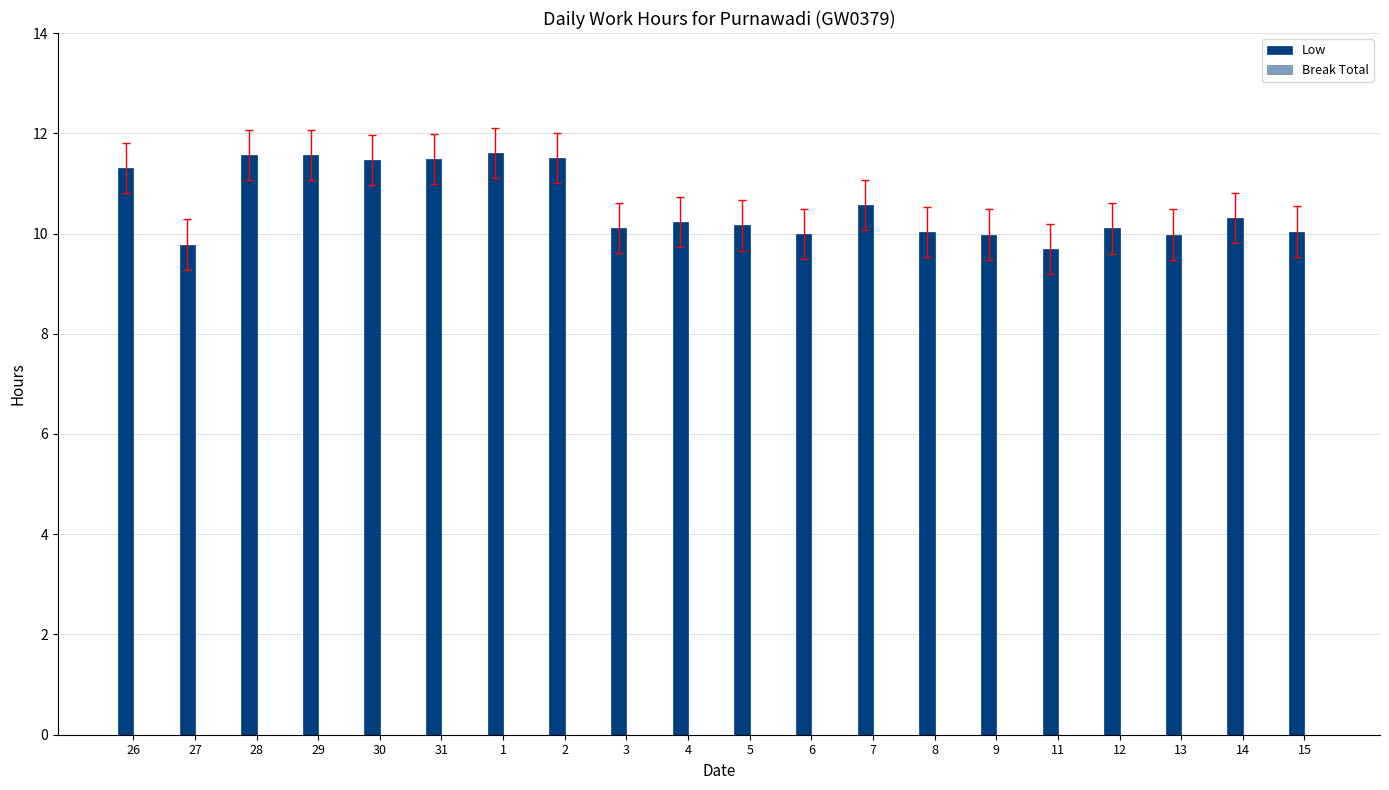

Count the number of categories in the chart.

20